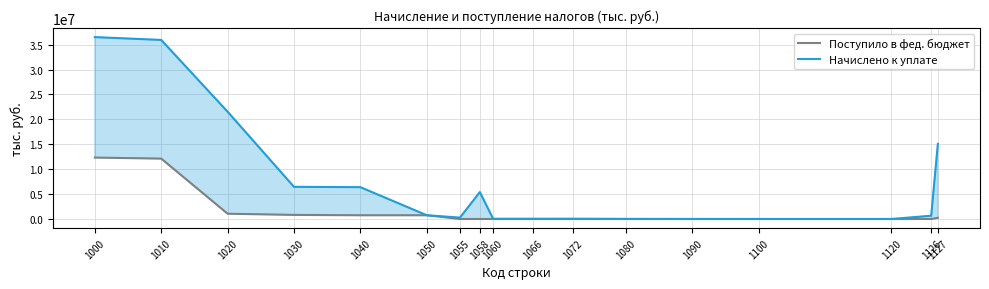

What value does the Поступило в фед. бюджет series have at 1040, to the nearest 50?

749950